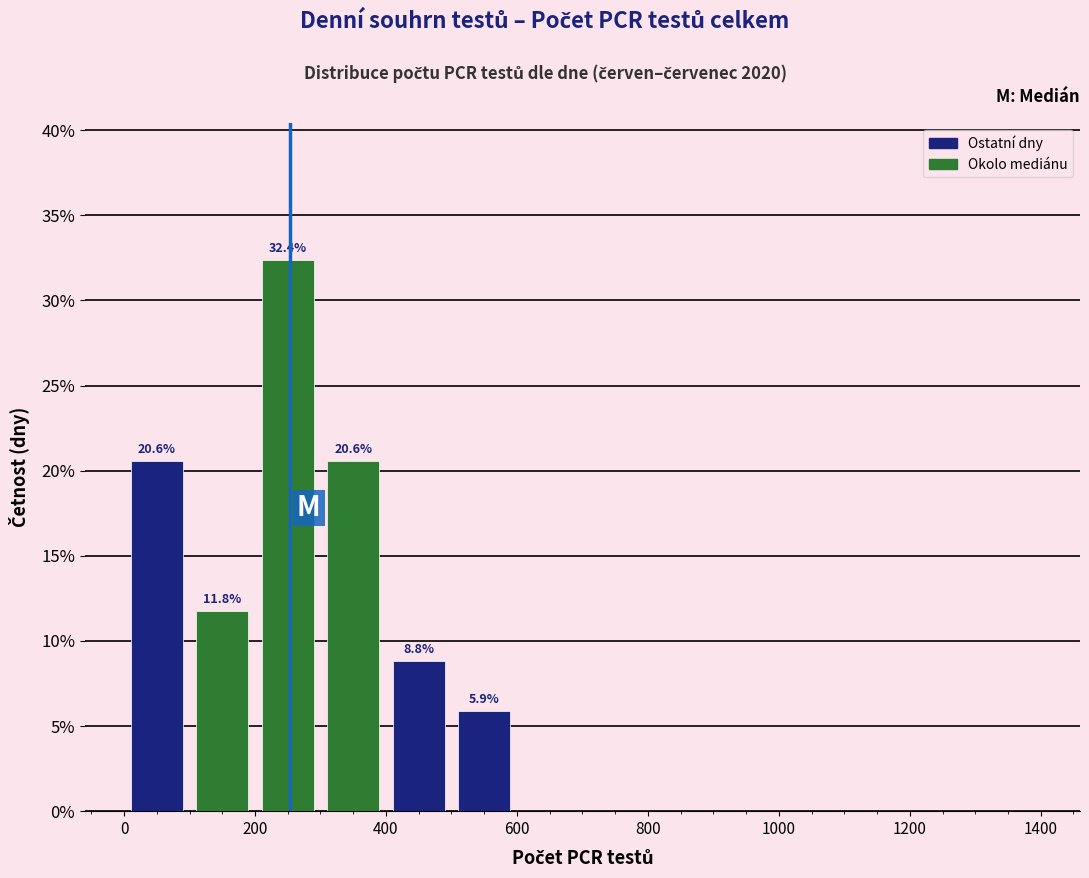

Over which range of the x-axis is the bar tallest?

200 to 300